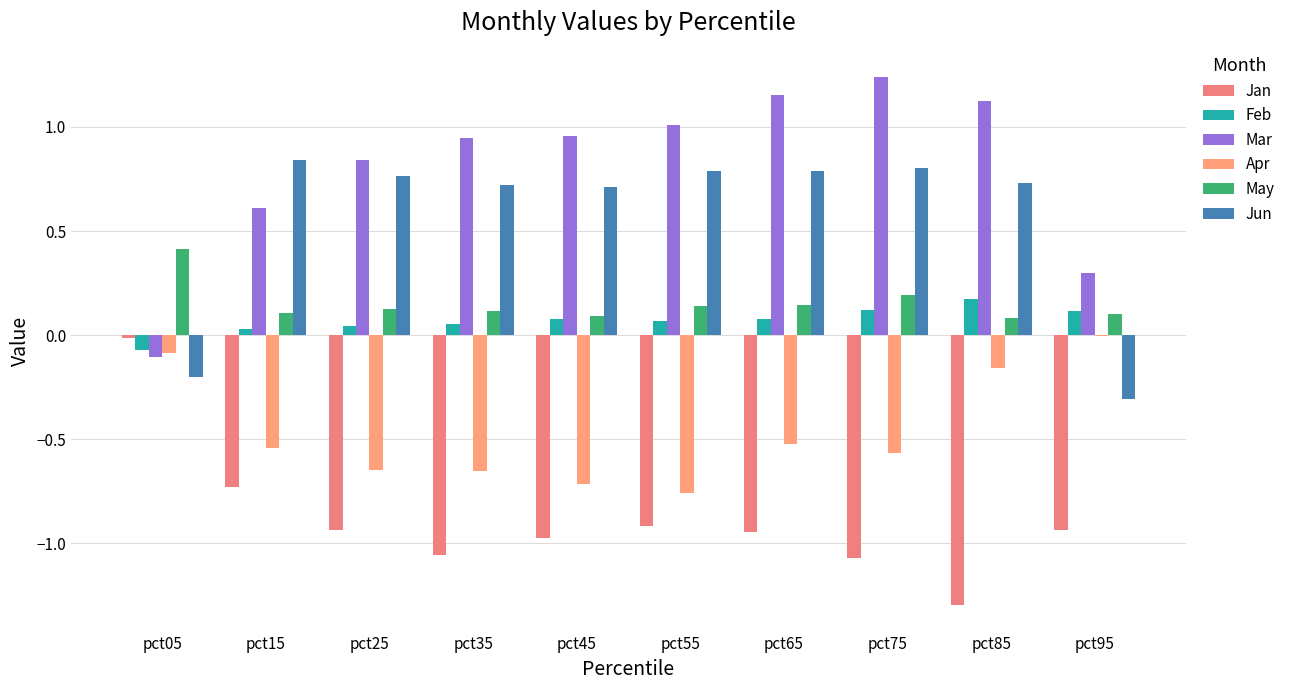

How many series are shown in this chart?

6